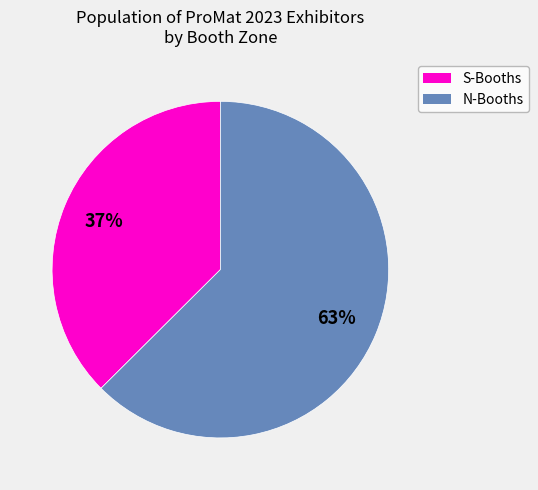

To the nearest percent, what is the average slice percentage?

50%